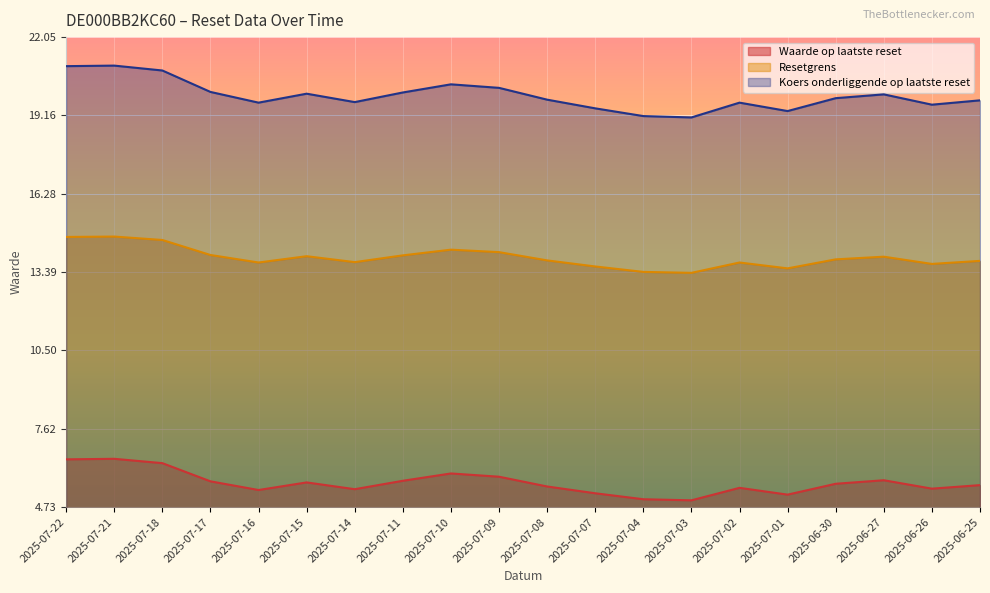

What is the average value of the Waarde op laatste reset series?

5.6